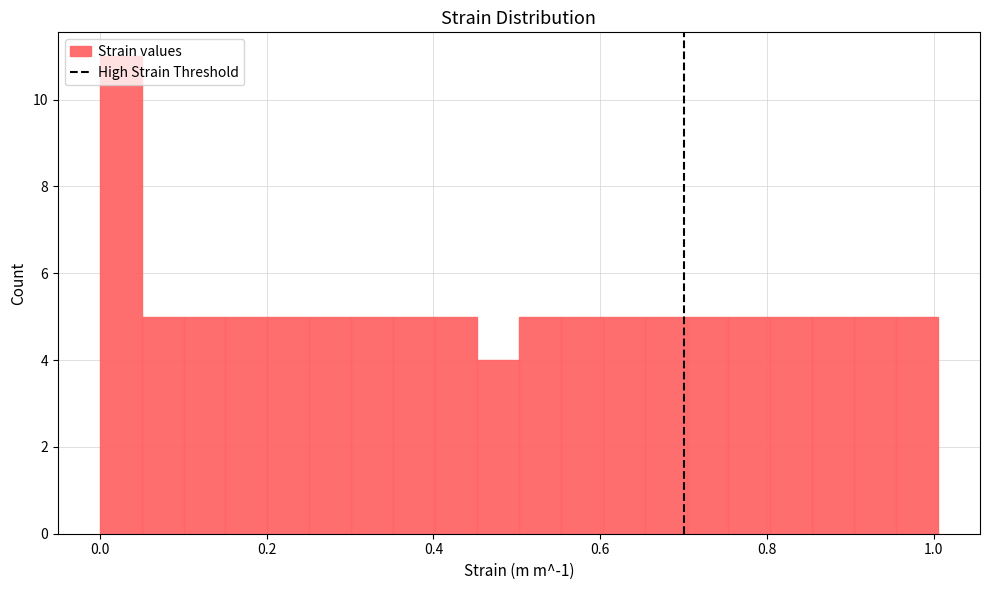

Around what value on the x-axis is the tallest bar? Give the approximate position of its centre, as read against the axis.

0.02